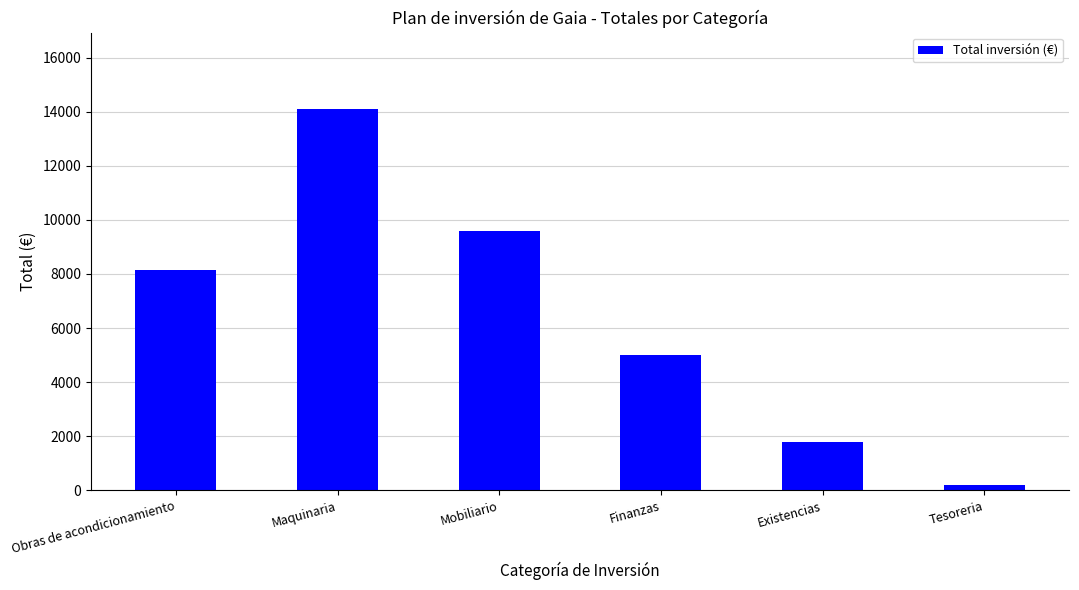

At which label is the value closest to 7150?

Obras de acondicionamiento